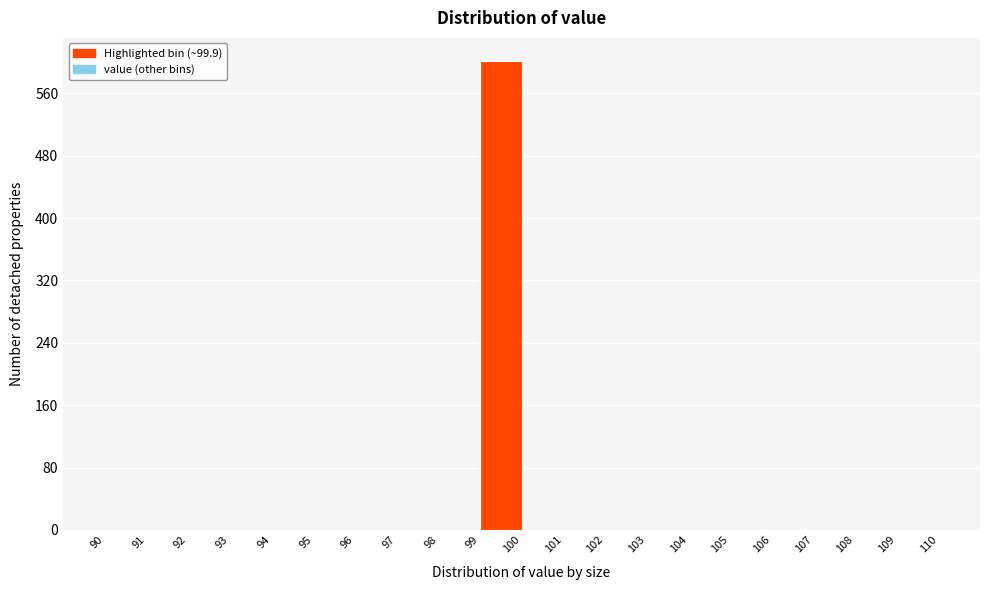

Over which range of the x-axis is the bar tallest?

99 to 100